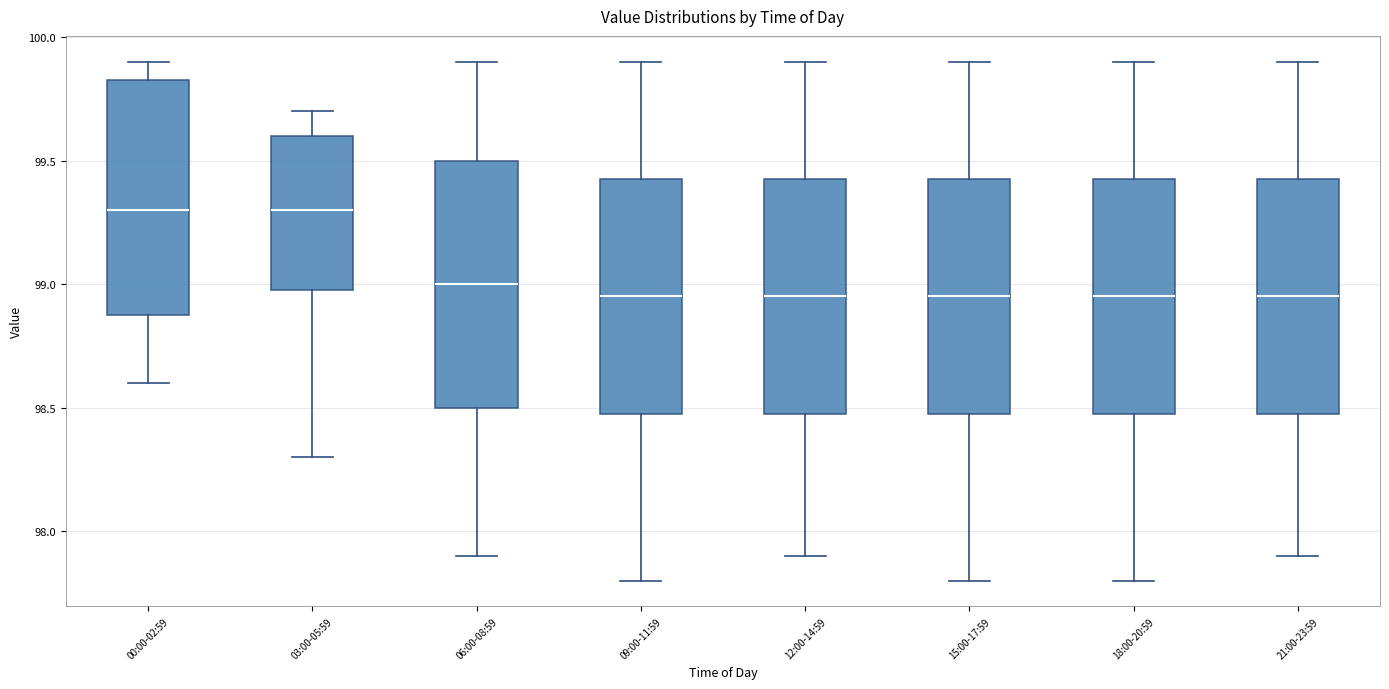

Reading left to right, transcribe this box plot: for each box, give where its median line is, the range the box spans, and where its two whiskers end, as read against the y-axis. The values are not printed on the chart, so give them approximately, as read against the axis.

00:00-02:59: median 99.30, box 98.90 to 99.85, whiskers 98.60 to 99.90
03:00-05:59: median 99.30, box 99.00 to 99.60, whiskers 98.30 to 99.70
06:00-08:59: median 99.00, box 98.50 to 99.50, whiskers 97.90 to 99.90
09:00-11:59: median 98.95, box 98.50 to 99.45, whiskers 97.80 to 99.90
12:00-14:59: median 98.95, box 98.50 to 99.45, whiskers 97.90 to 99.90
15:00-17:59: median 98.95, box 98.50 to 99.45, whiskers 97.80 to 99.90
18:00-20:59: median 98.95, box 98.50 to 99.45, whiskers 97.80 to 99.90
21:00-23:59: median 98.95, box 98.50 to 99.45, whiskers 97.90 to 99.90